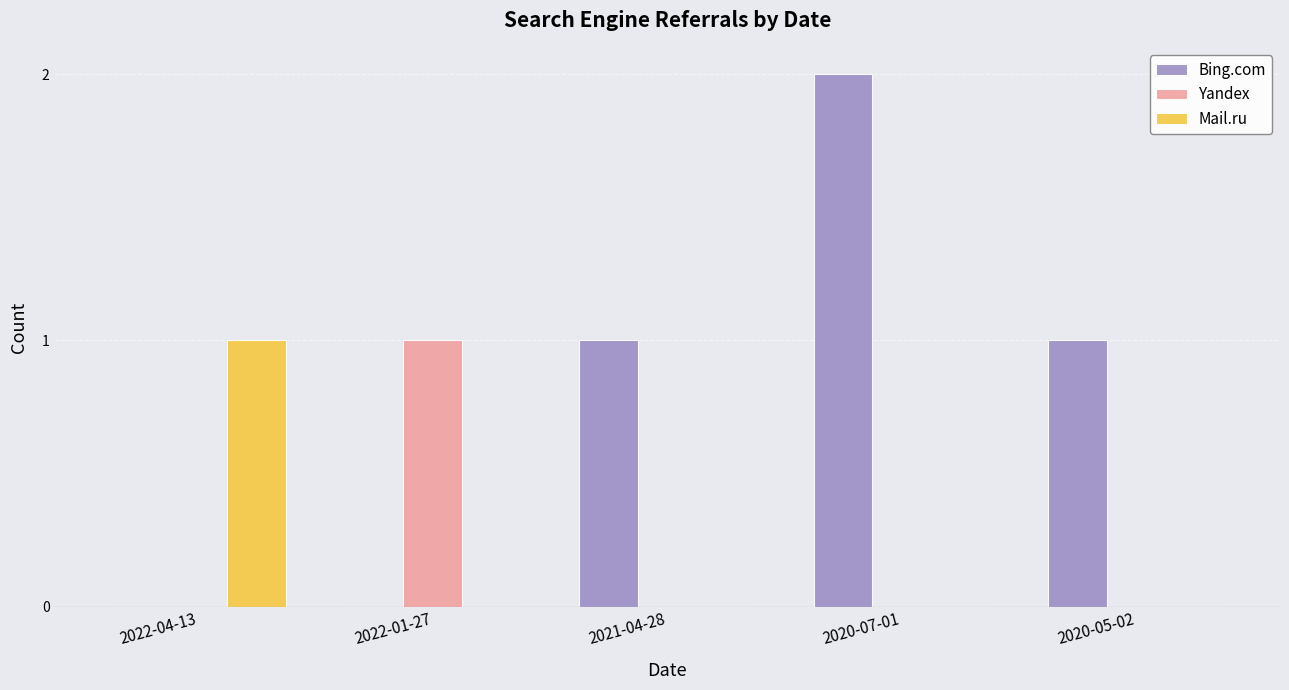

Which label corresponds to the largest value in the chart?

2020-07-01